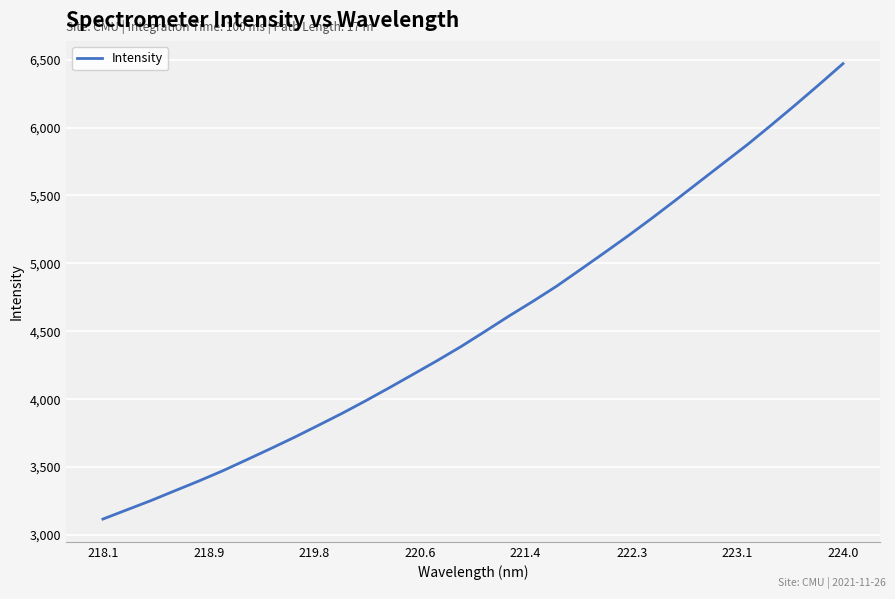

What is the minimum value shown in the chart?

3117.3